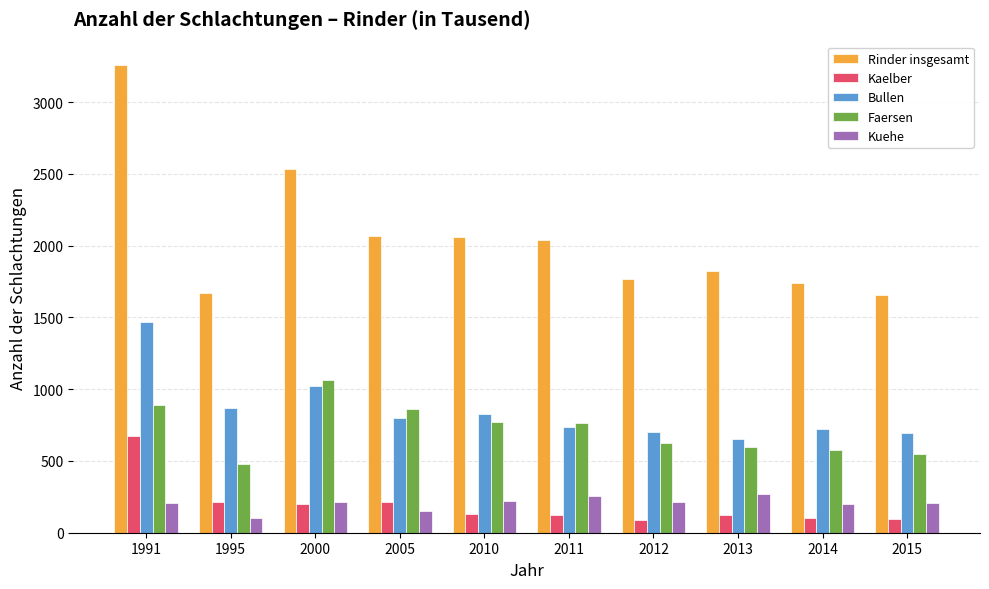

Rank the series by their maximum value, from highest to lowest.

Rinder insgesamt, Bullen, Faersen, Kaelber, Kuehe